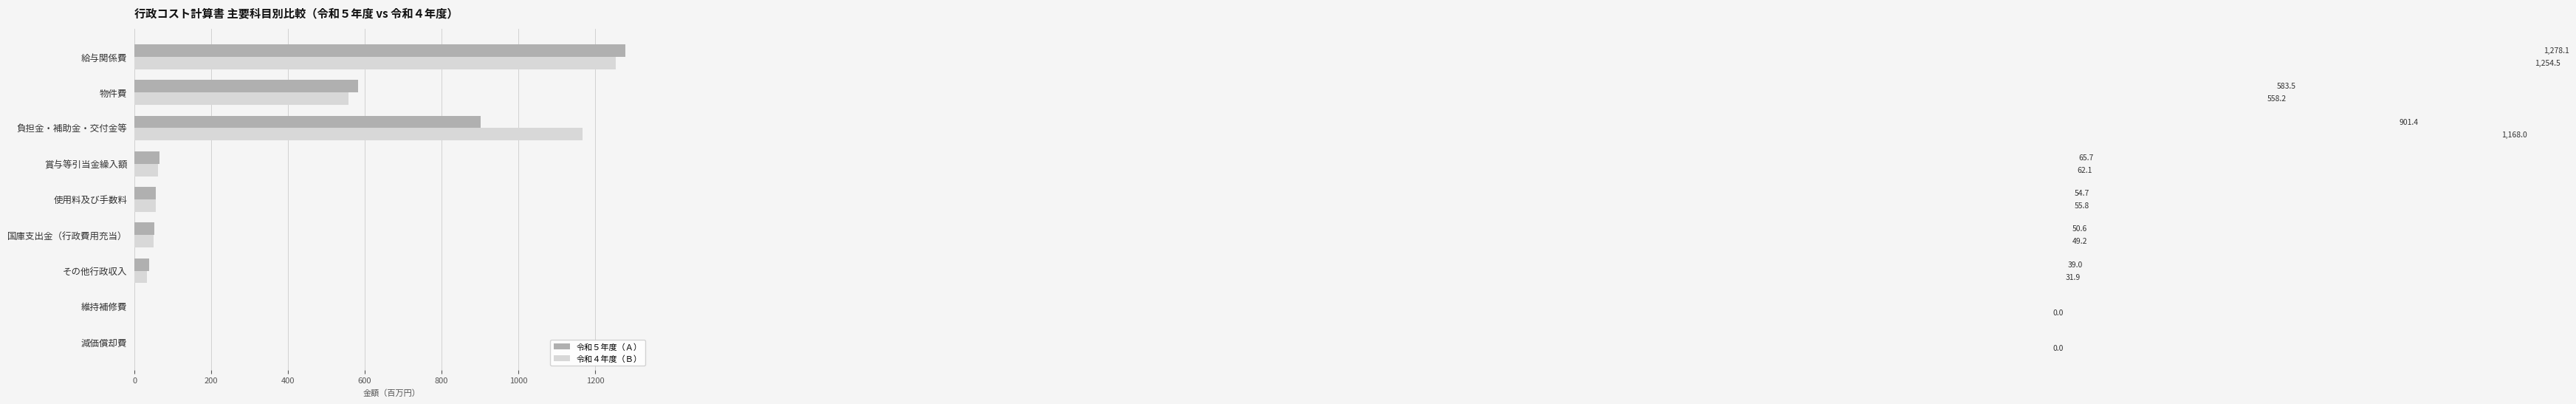

Between 負担金・補助金・交付金等 and 減価償却費, which series saw the biggest shift?

令和４年度（Ｂ）